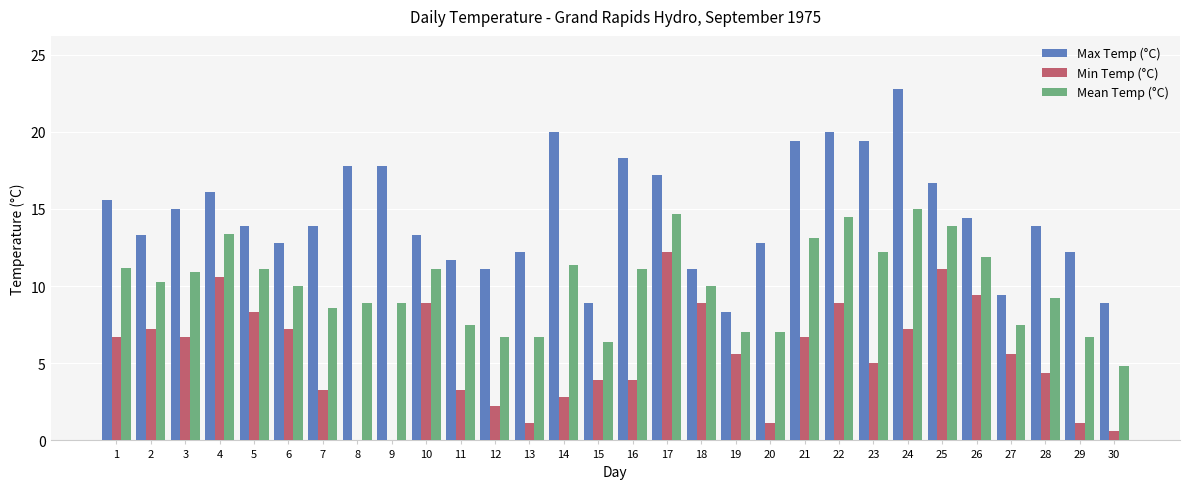

At which category does the chart reach its peak across all series?

24